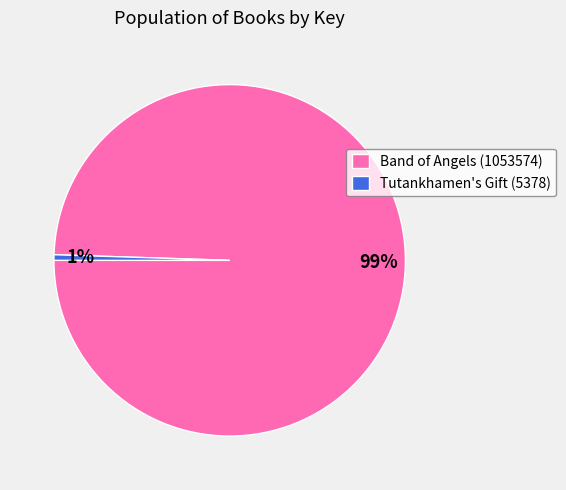

To the nearest percent, what is the combined percentage of Tutankhamen's Gift (5378) and Band of Angels (1053574)?

100%